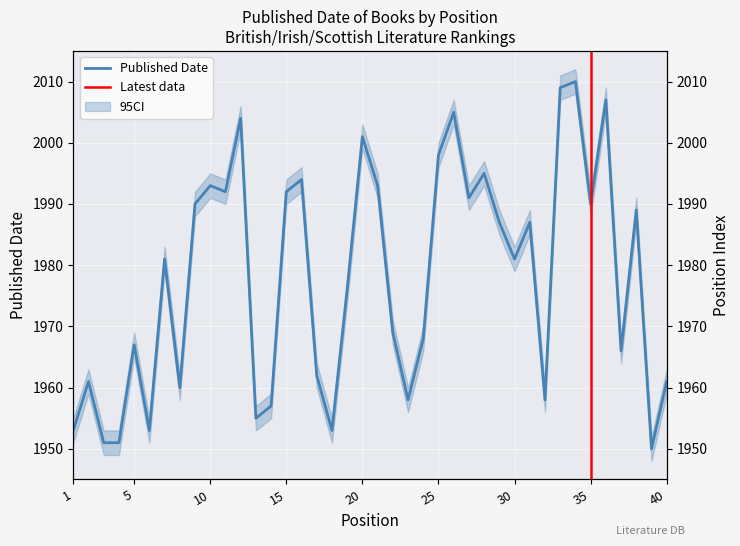

Where is the first local maximum?

2